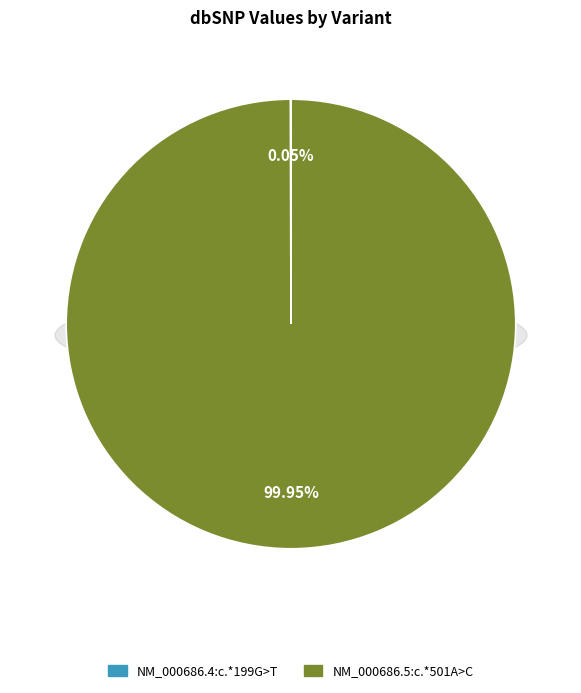

What percentage is the NM_000686.5:c.*501A>C slice, to the nearest percent?

100%